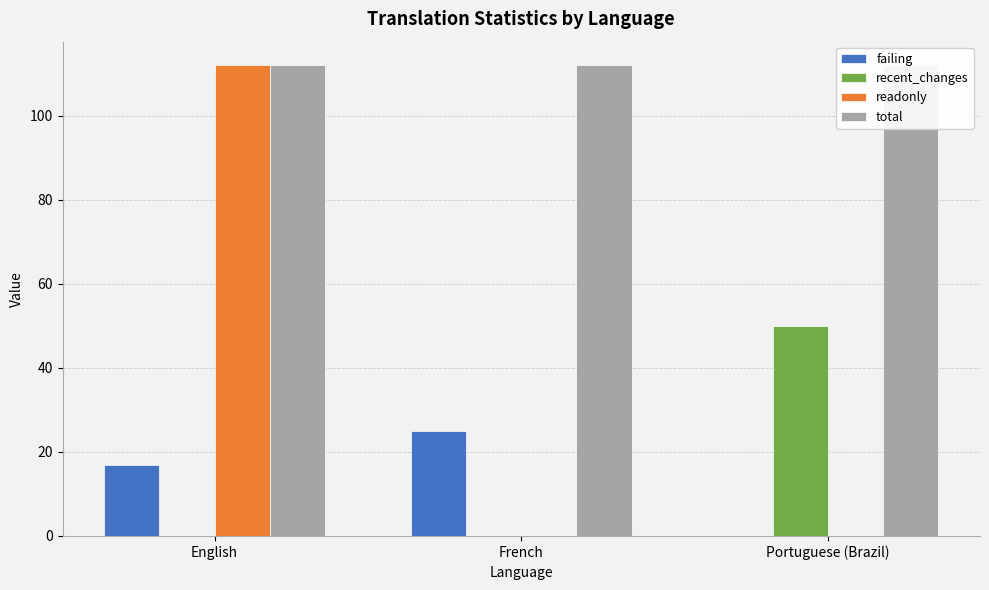

How many distinct data groups are displayed?

4